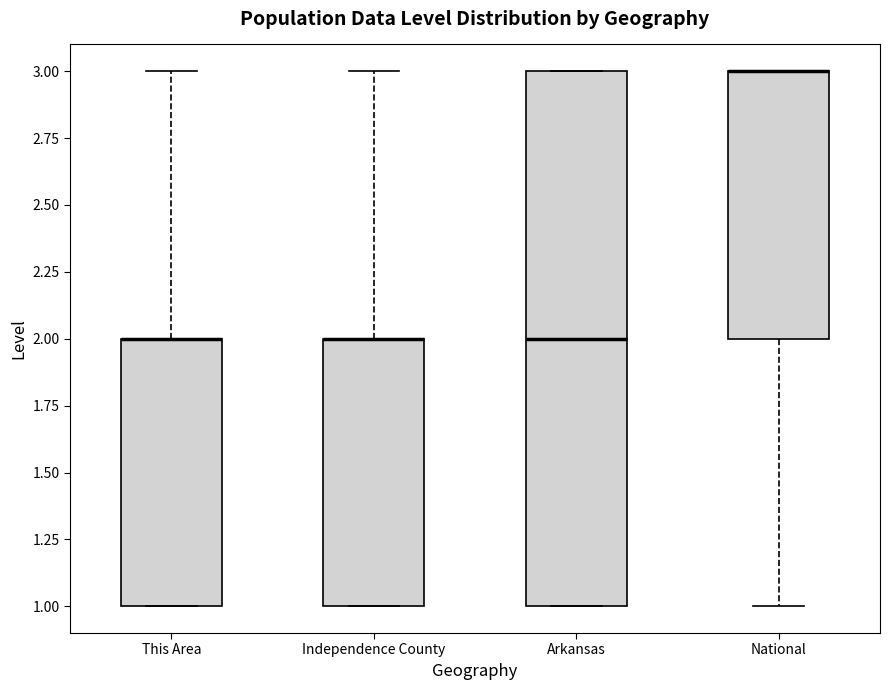

Reading left to right, read every box against the y-axis: the position of its median line, the range the box covers, and the ends of its whiskers. The values are not printed on the chart, so give them approximately, as read against the axis.

This Area: median 2 (drawn on the box's upper edge), box 1 to 2, whiskers 1 to 3
Independence County: median 2 (drawn on the box's upper edge), box 1 to 2, whiskers 1 to 3
Arkansas: median 2, box 1 to 3, whiskers 1 to 3
National: median 3 (drawn on the box's upper edge), box 2 to 3, whiskers 1 to 3